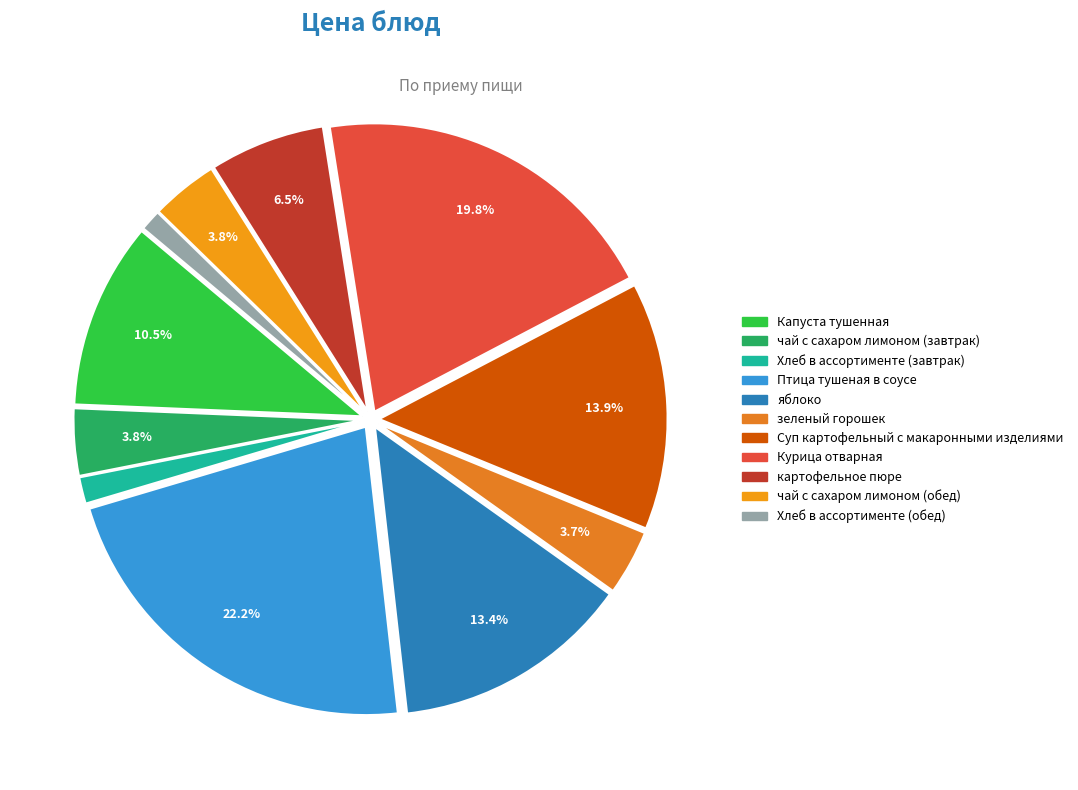

How many slices are in this pie chart?

11